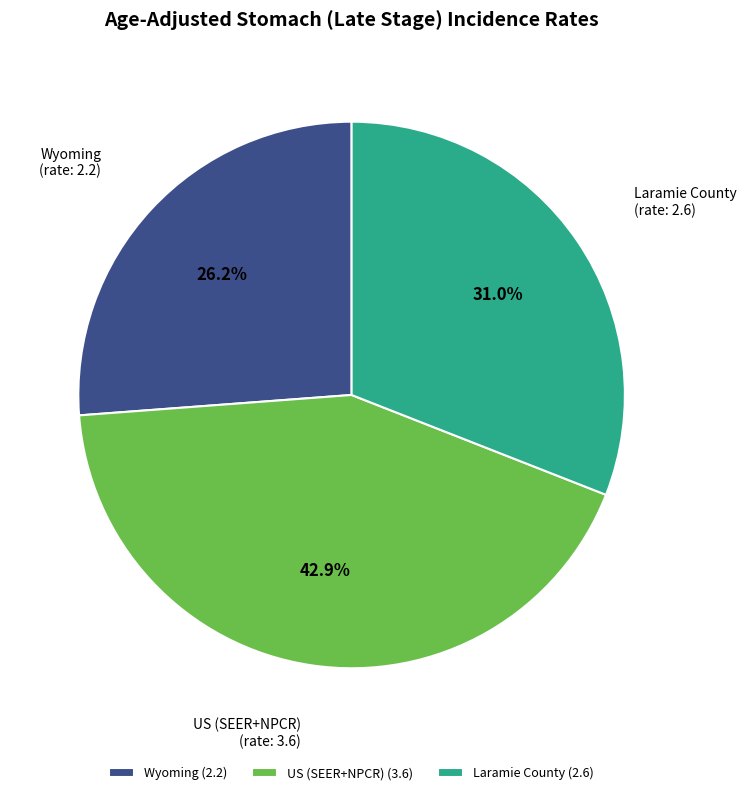

What is the smallest slice in the pie chart?

Wyoming